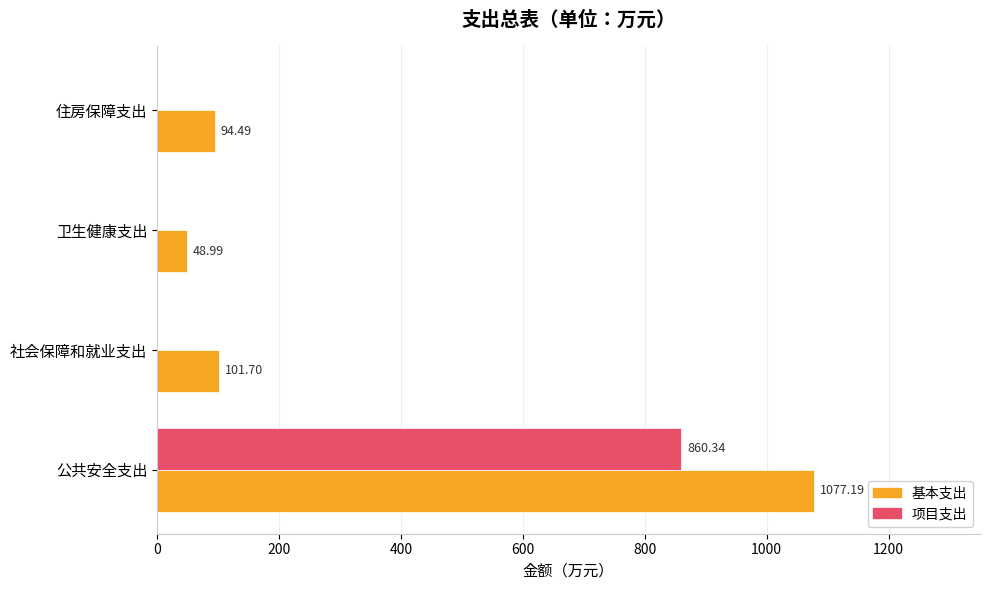

Where is 基本支出 nearest to the value 563?

社会保障和就业支出